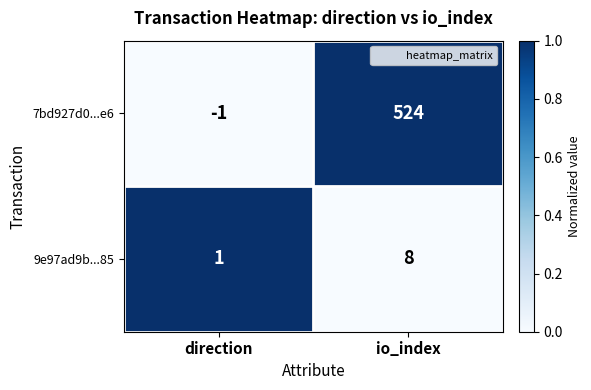

Which series has the largest total across all categories?

7bd927d0...e6